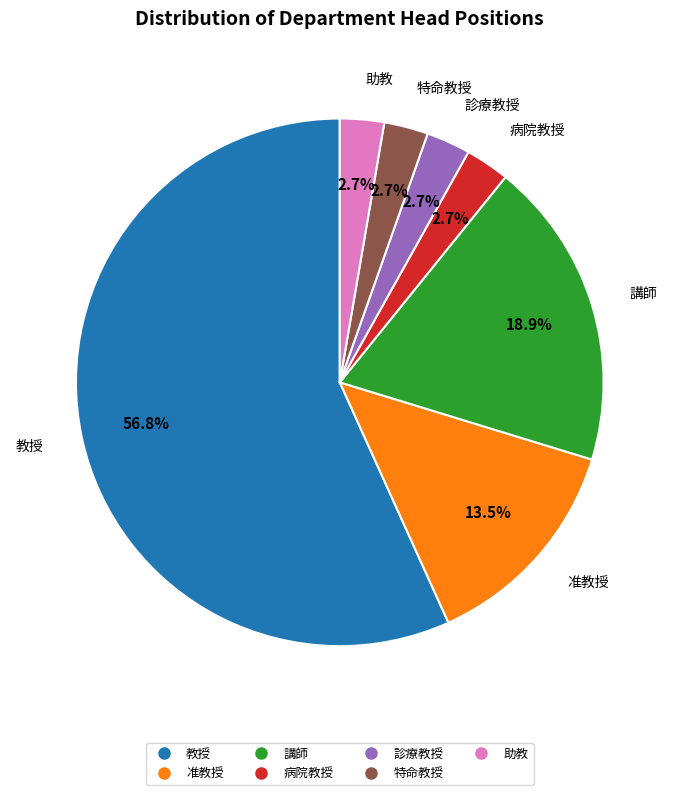

Does any single category account for the majority?

Yes